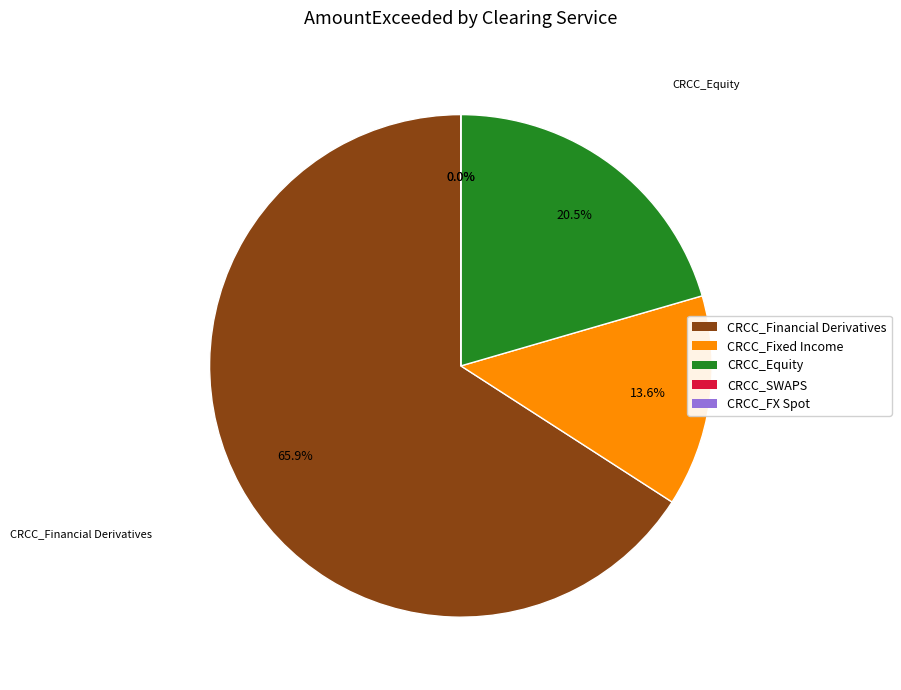

What is the smallest slice in the pie chart?

CRCC_SWAPS